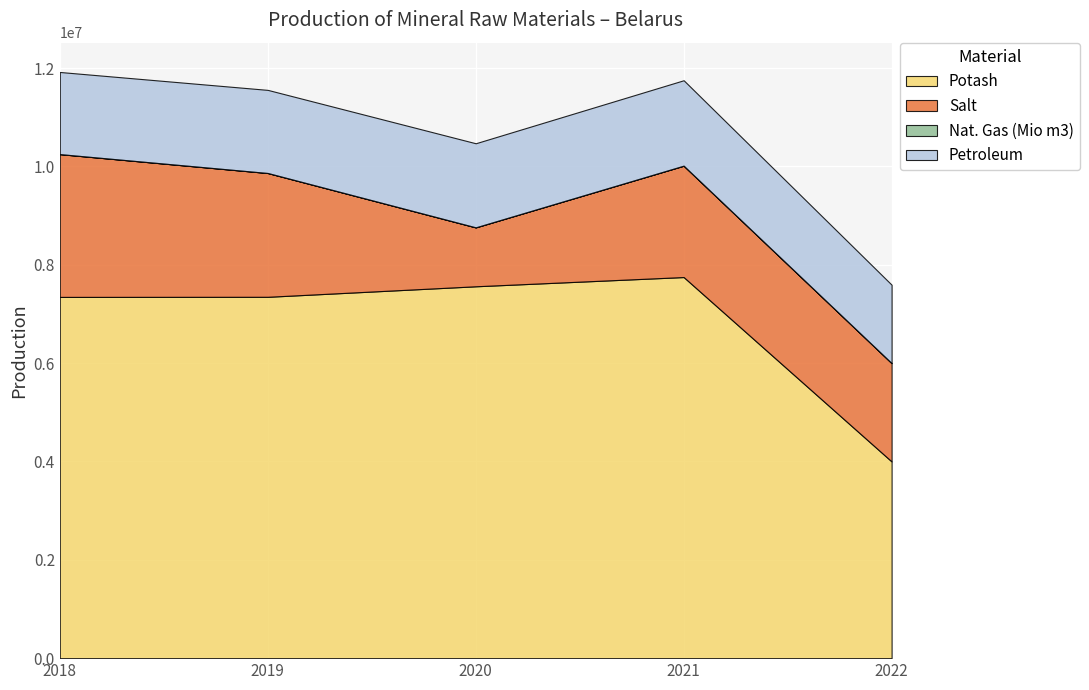

Read the Potash value at 2022.

4000000